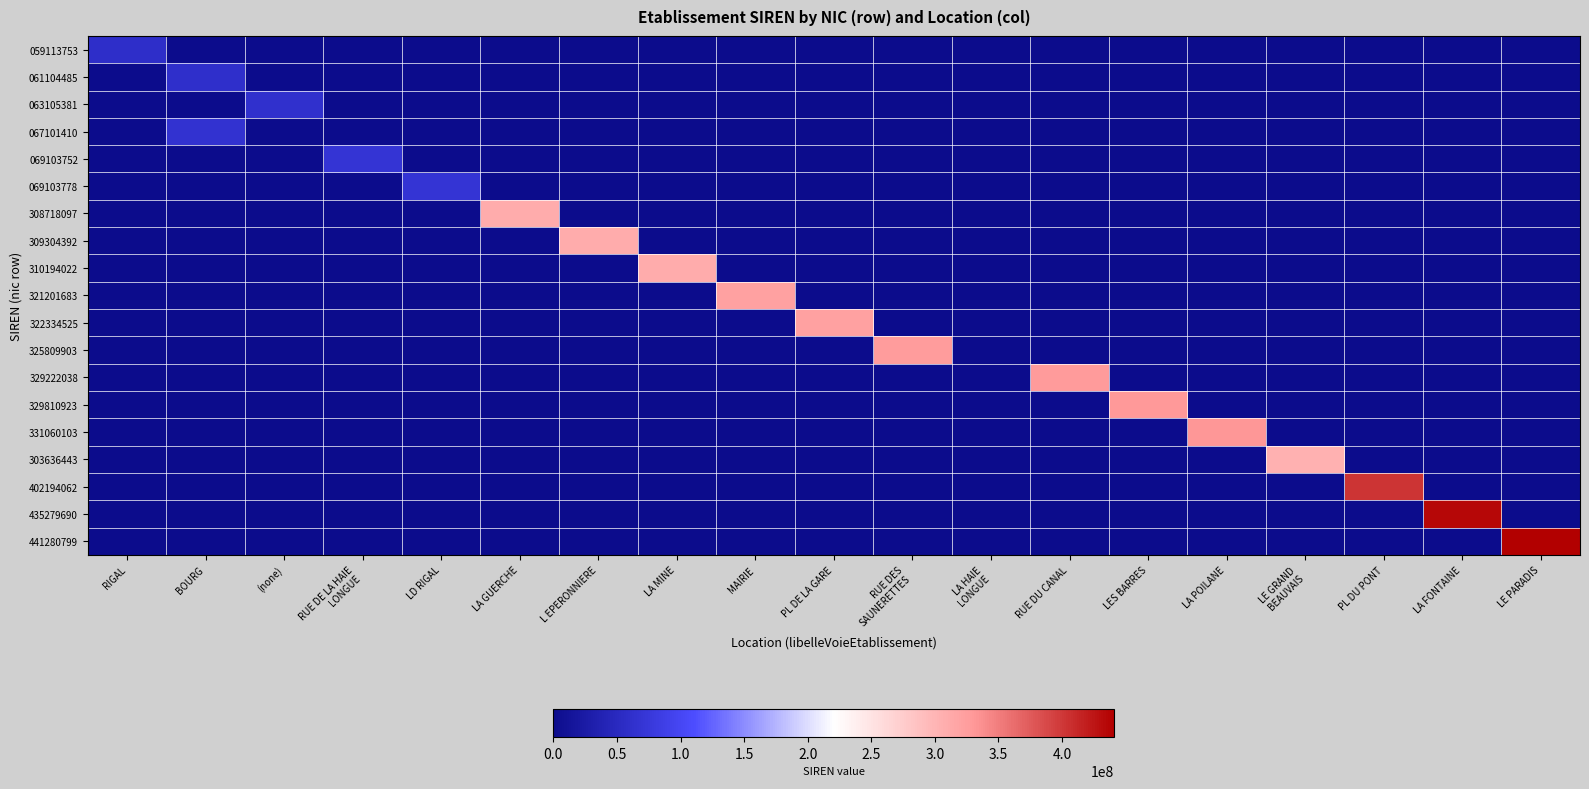

How many categories are shown in the chart?

19